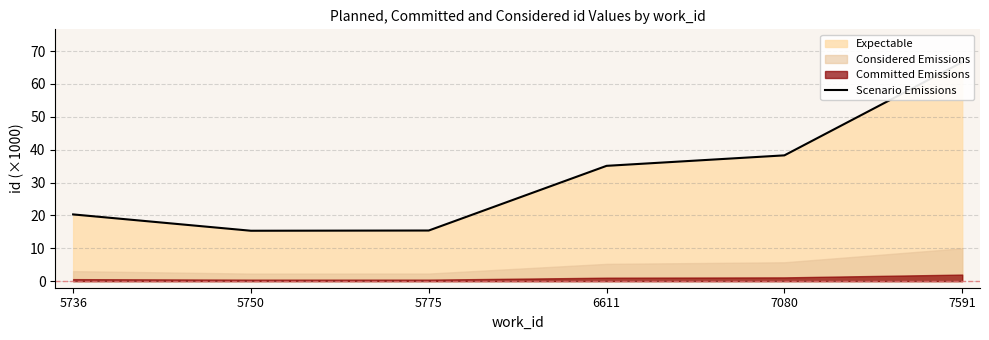

What is the sum of the values at 7591 and 5736?

86.9